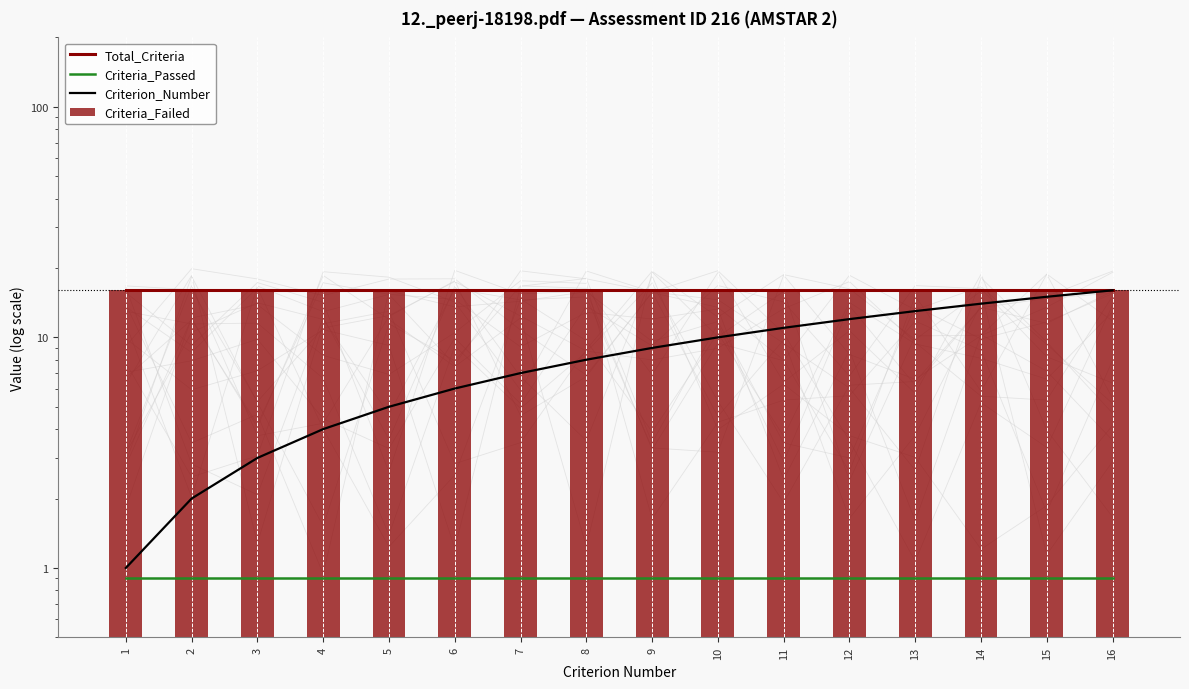

Which category has the highest value in the Total_Criteria series?

1